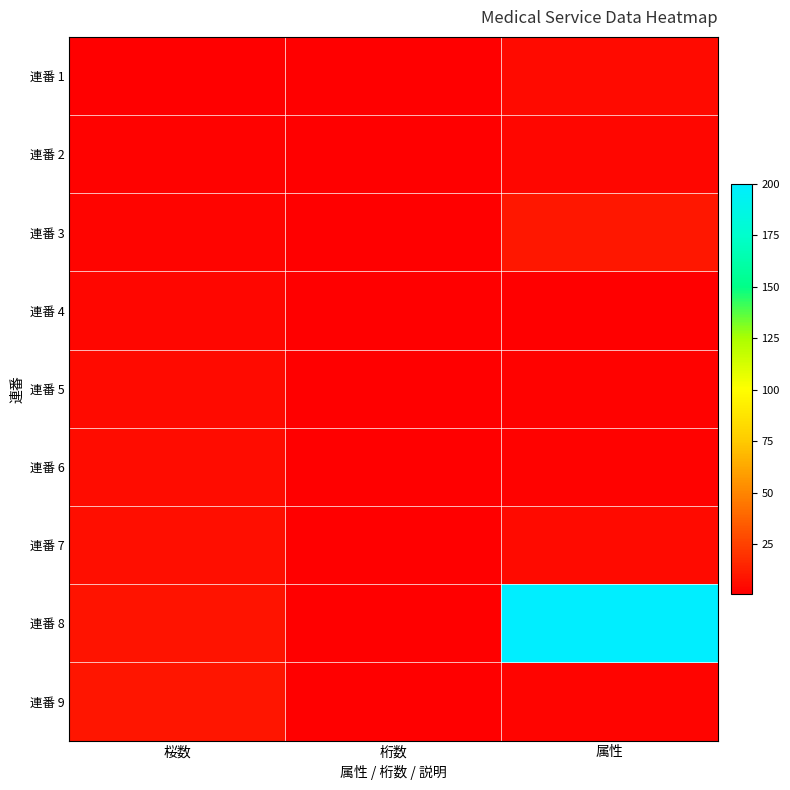

What is the difference between the highest and lowest values at 桜数?

8